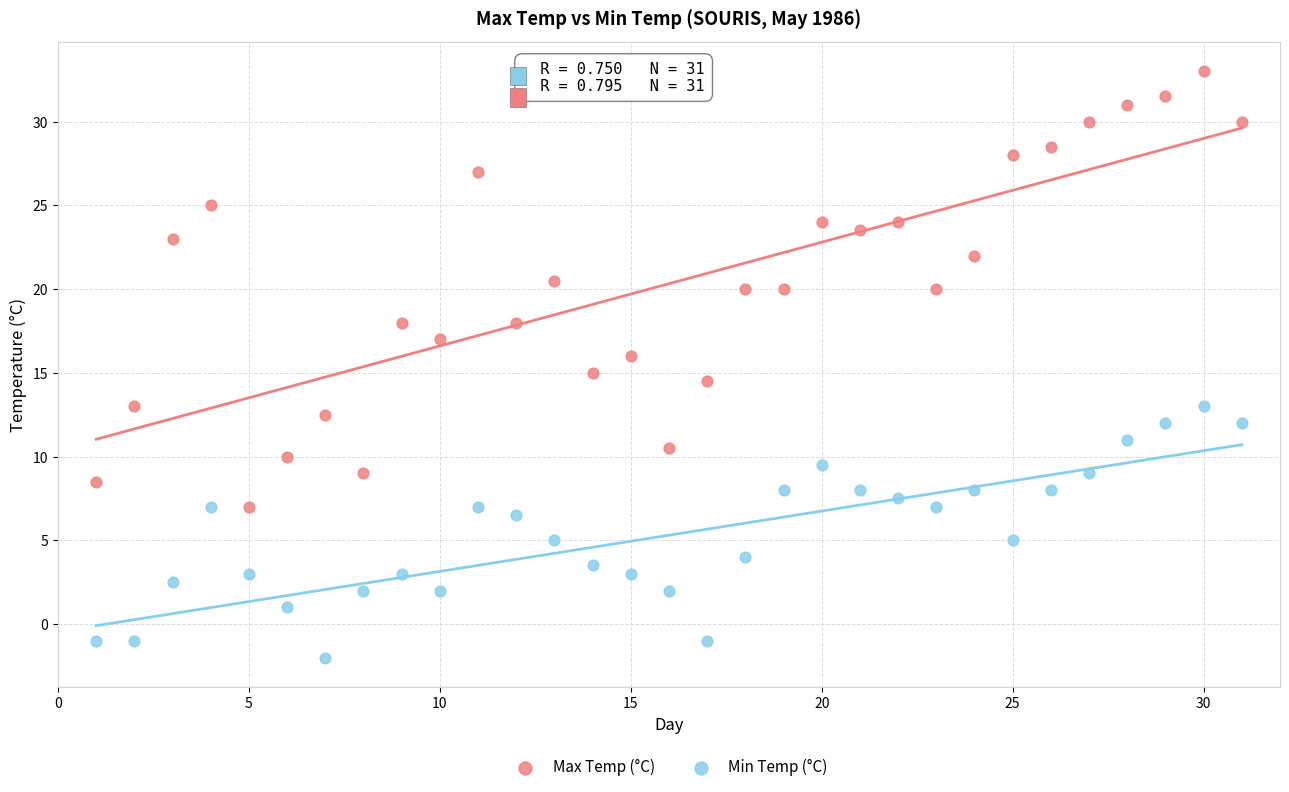

Across all data points, what is the range of X values (max minus min)?

30.0